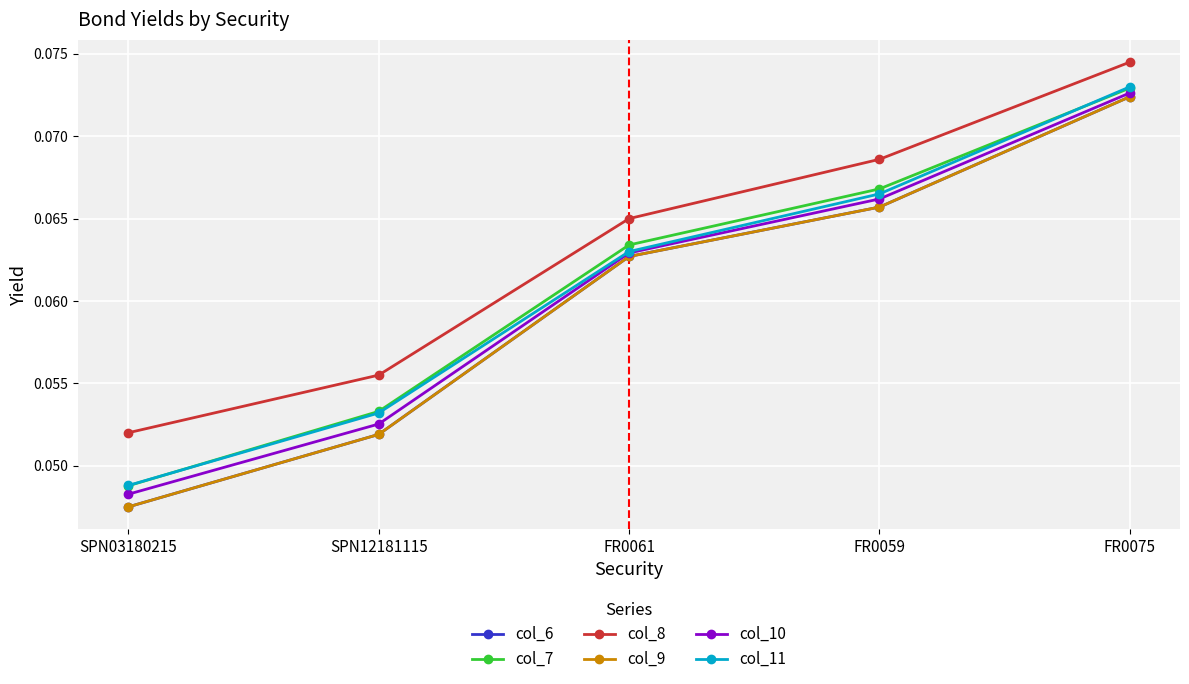

Does the chart have visible grid lines?

Yes